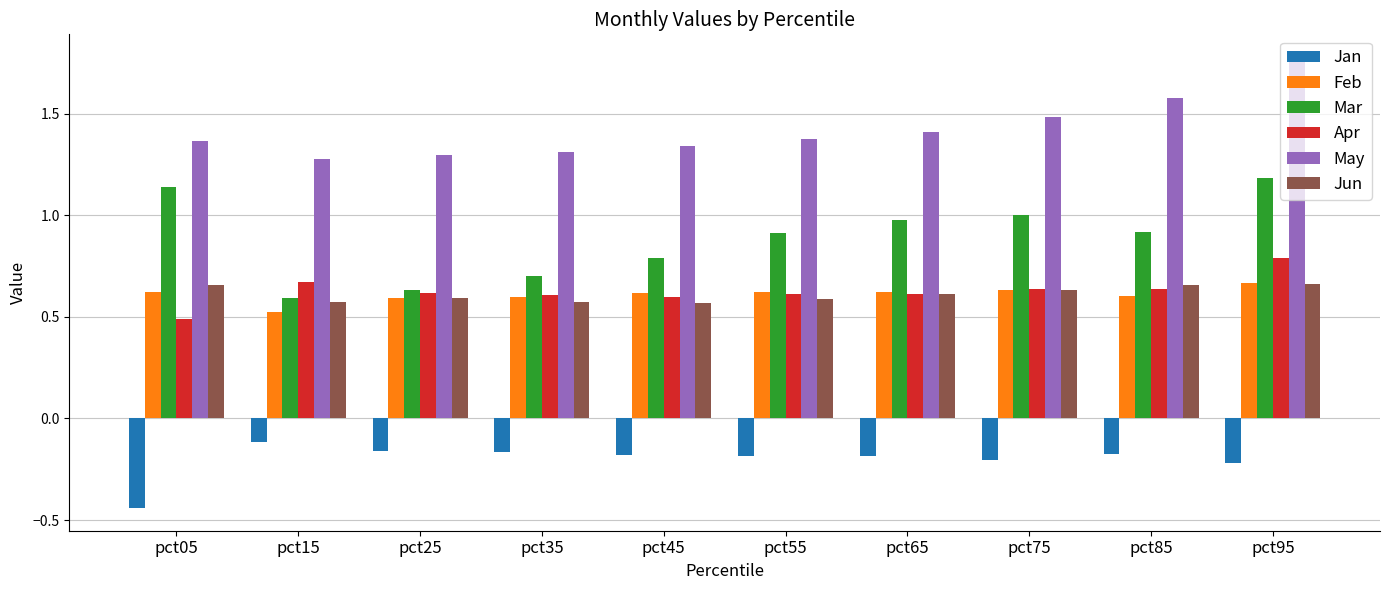

Count the number of categories in the chart.

10